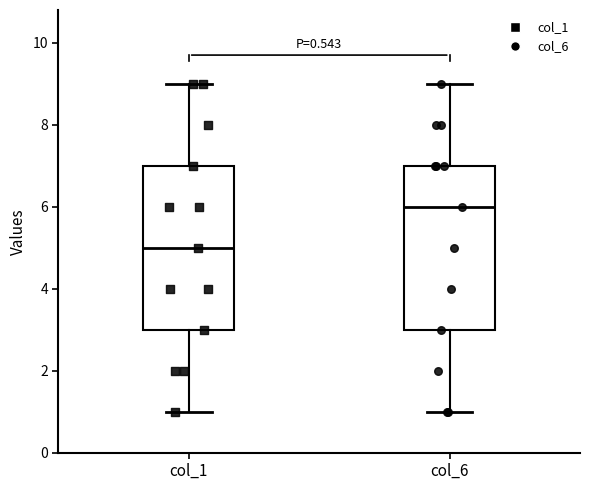

Where does the lower whisker of the box for col_6 end on the y-axis? The values are not printed on the chart, so give them approximately, as read against the axis.

1